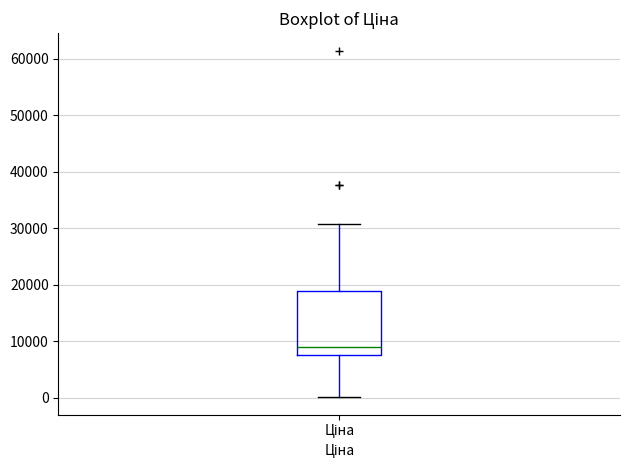

Read this box plot against the y-axis: the position of the median line, the range covered by the box, and the ends of both whiskers. The values are not printed on the chart, so give them approximately, as read against the axis.

median 9000, box 8000 to 19000, whiskers 0 to 31000